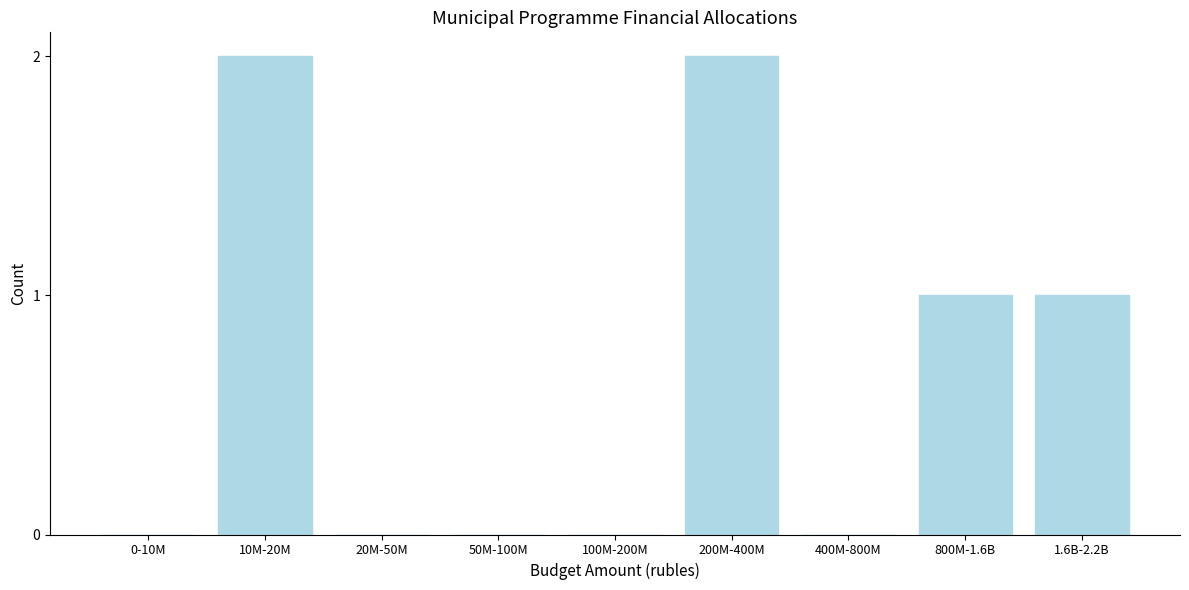

Reading left to right, what are all the values shown in this chart?

0-10M=0	10M-20M=2	20M-50M=0	50M-100M=0	100M-200M=0	200M-400M=2	400M-800M=0	800M-1.6B=1	1.6B-2.2B=1